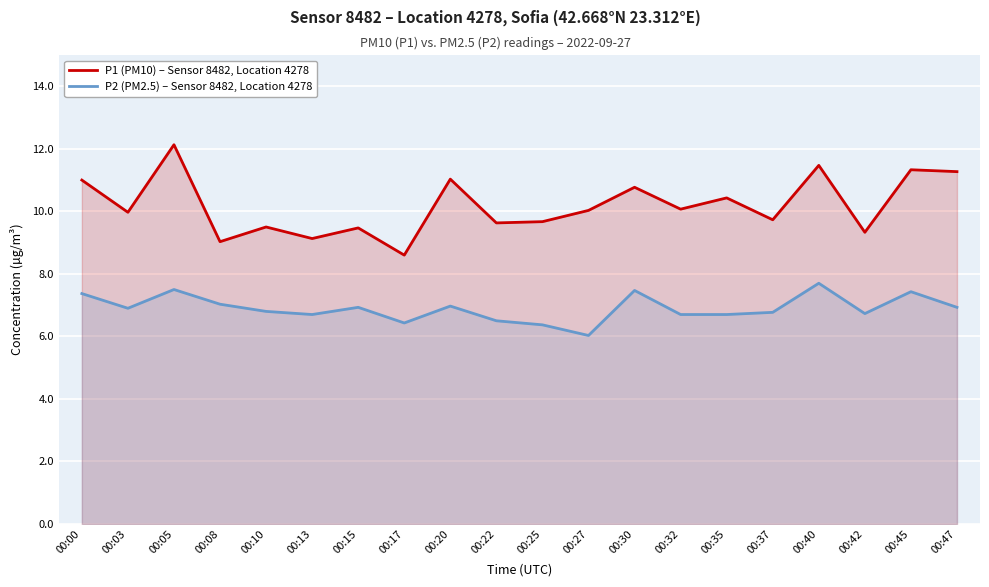

Which category has the lowest value across all series?

00:27